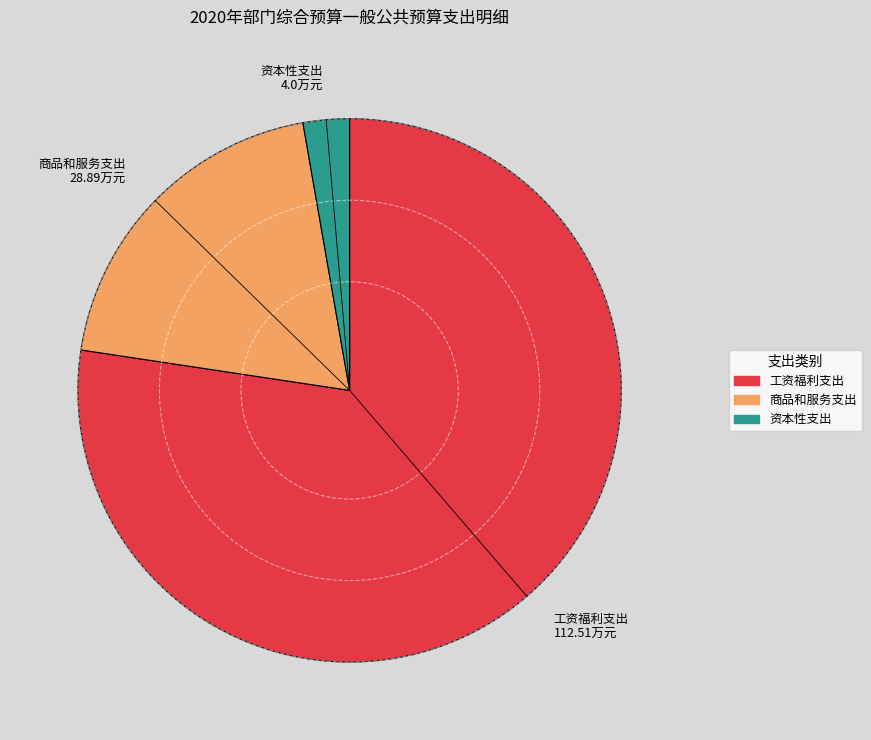

Is it true that 资本性支出 is 3% of the pie?

True